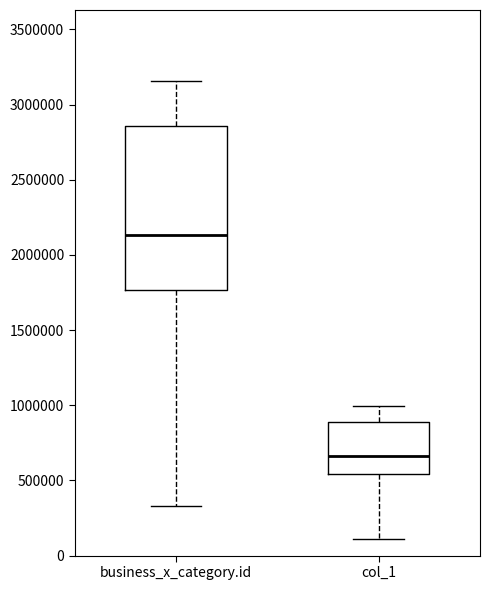

Comparing the boxes themselves (not the whiskers), which one is the tallest?

business_x_category.id